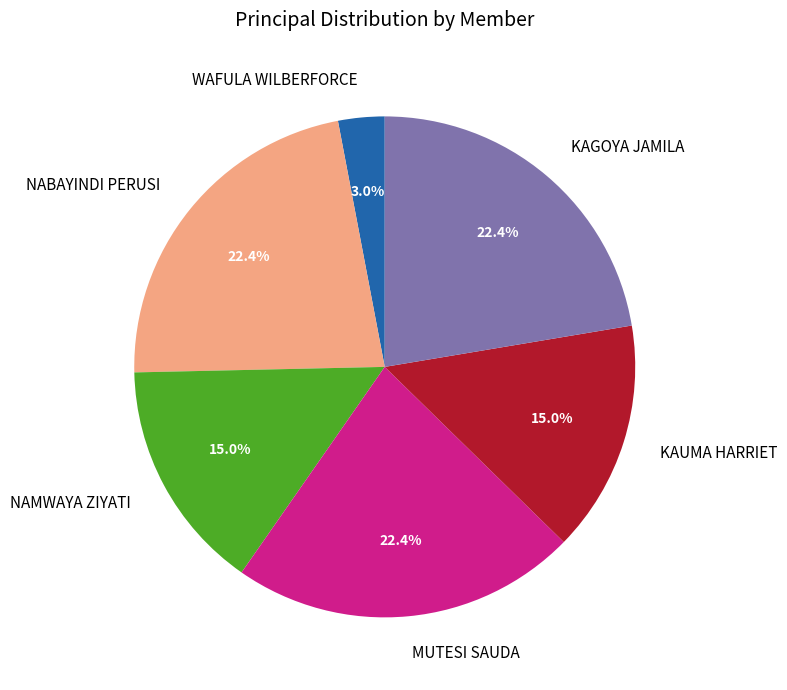

True or false: NAMWAYA ZIYATI accounts for 7% of the total.

False